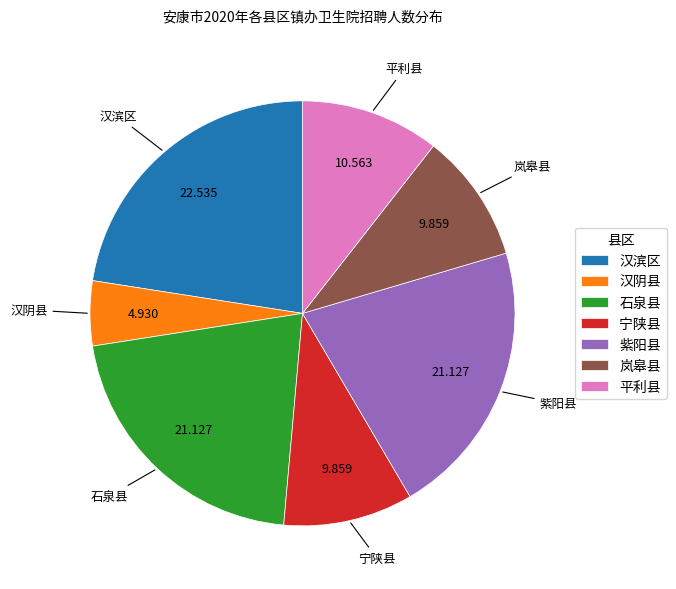

How many segments does this pie chart have?

7